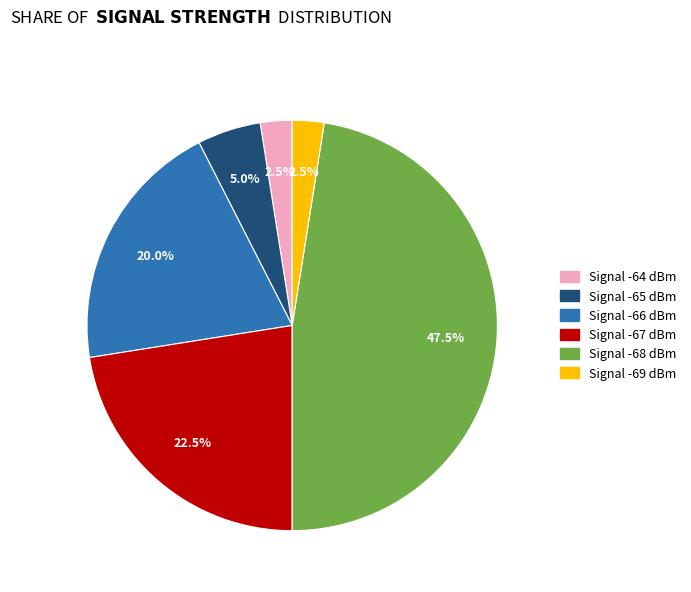

Does any single category account for the majority?

No